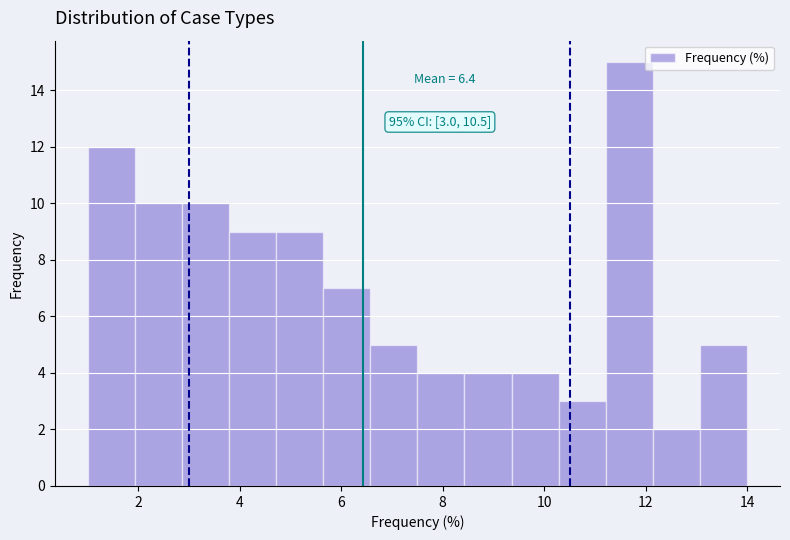

Which range on the x-axis has the tallest bar?

11.2 to 12.2